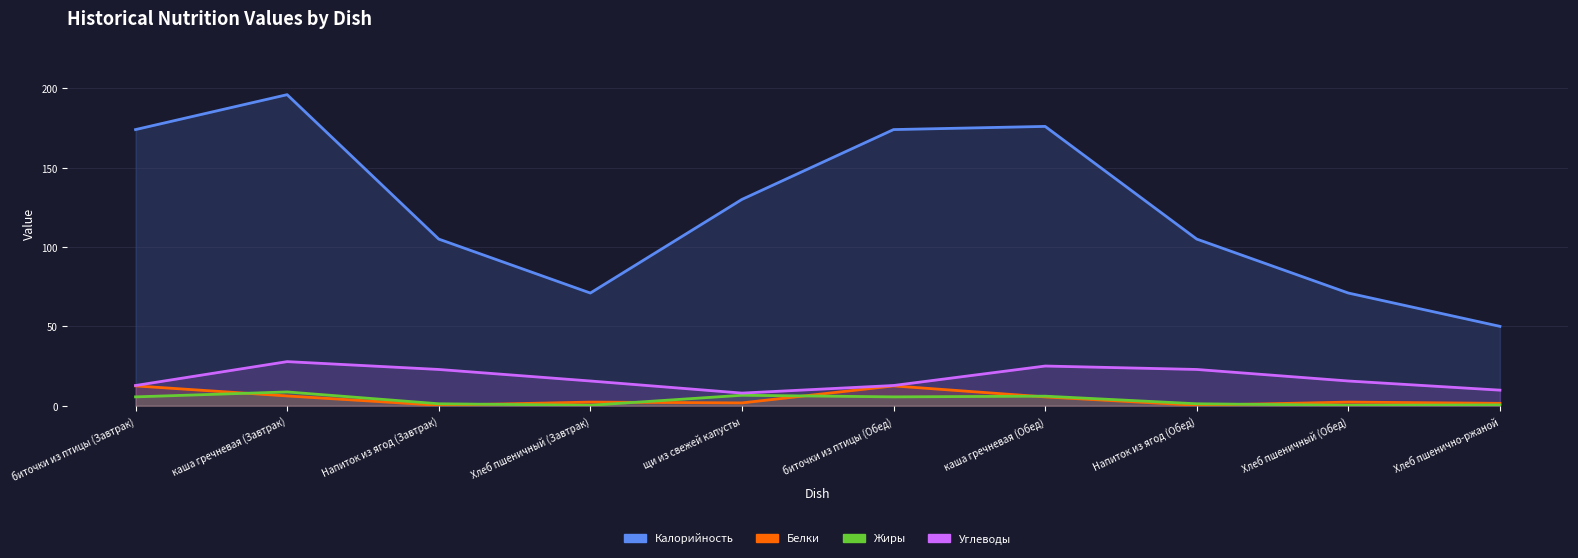

Does the chart display data point markers on the line(s)?

No